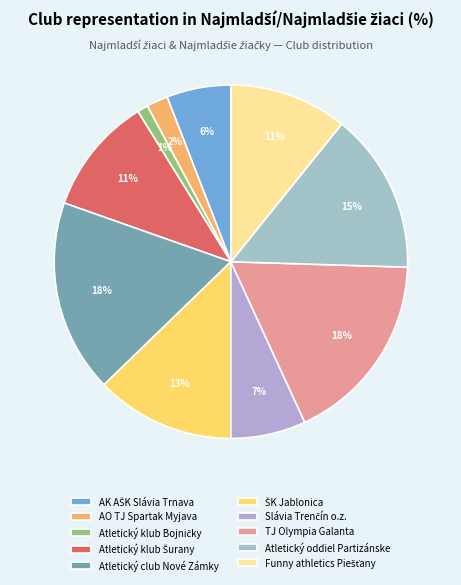

Is the sum of ŠK Jablonica and Atletický klub Bojničky greater than half?

No